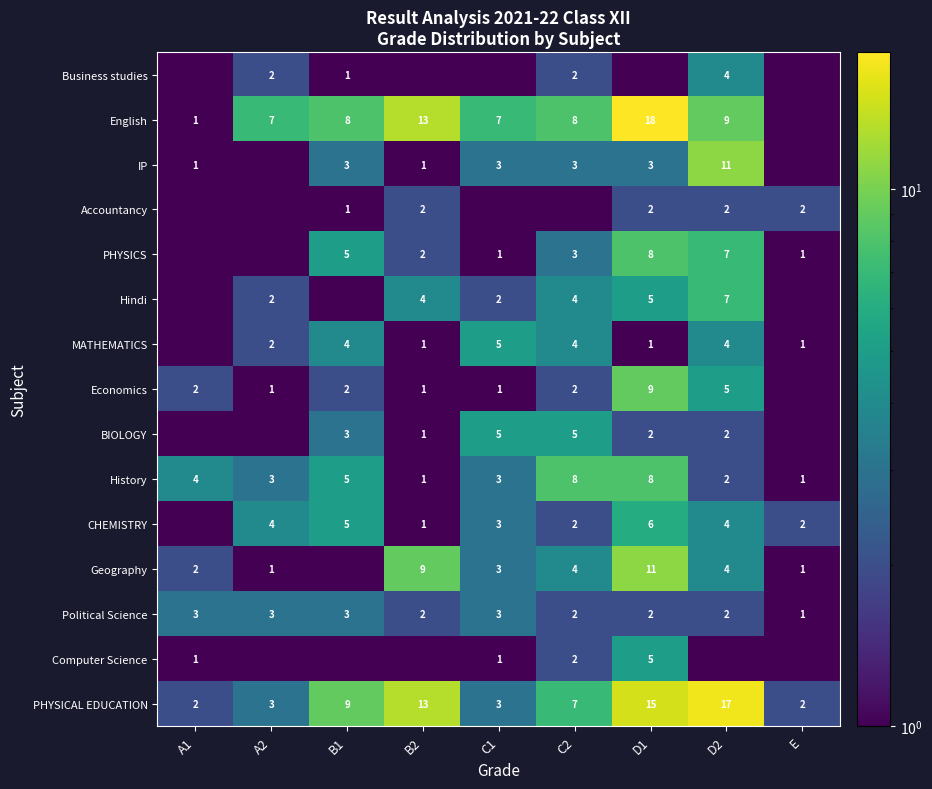

Between B1 and C1, which is larger?

B1